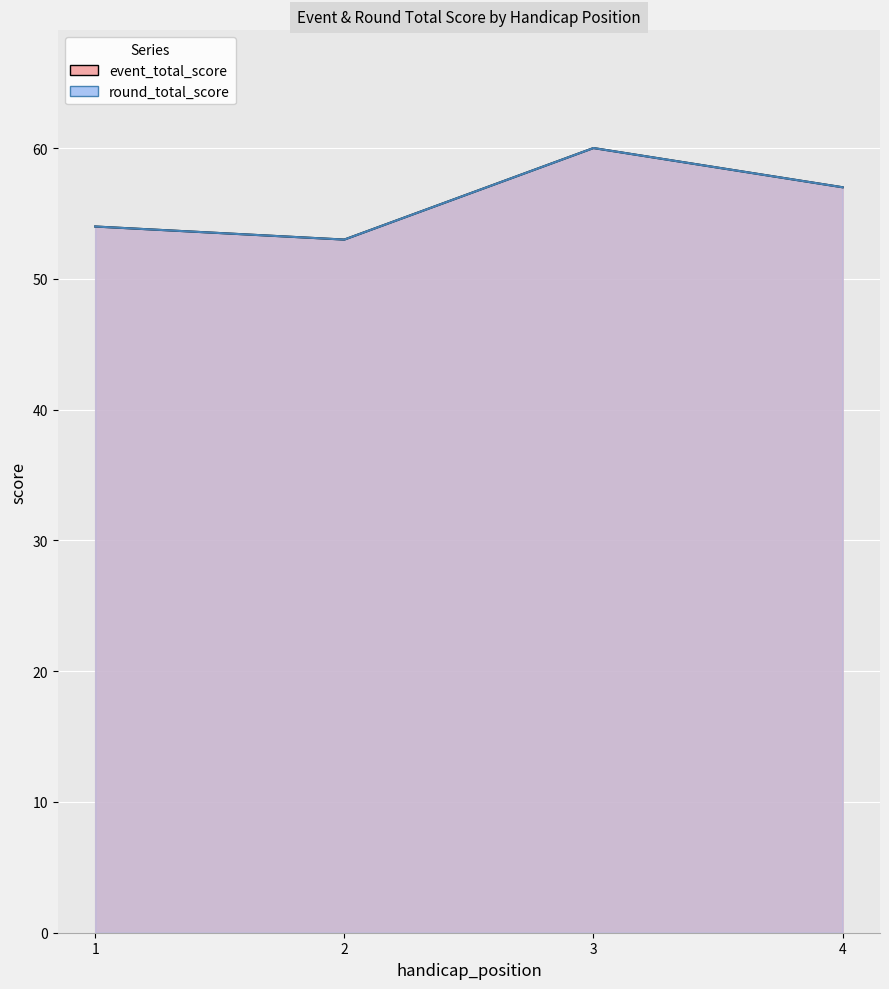

True or false: round_total_score and event_total_score cross at least once.

False